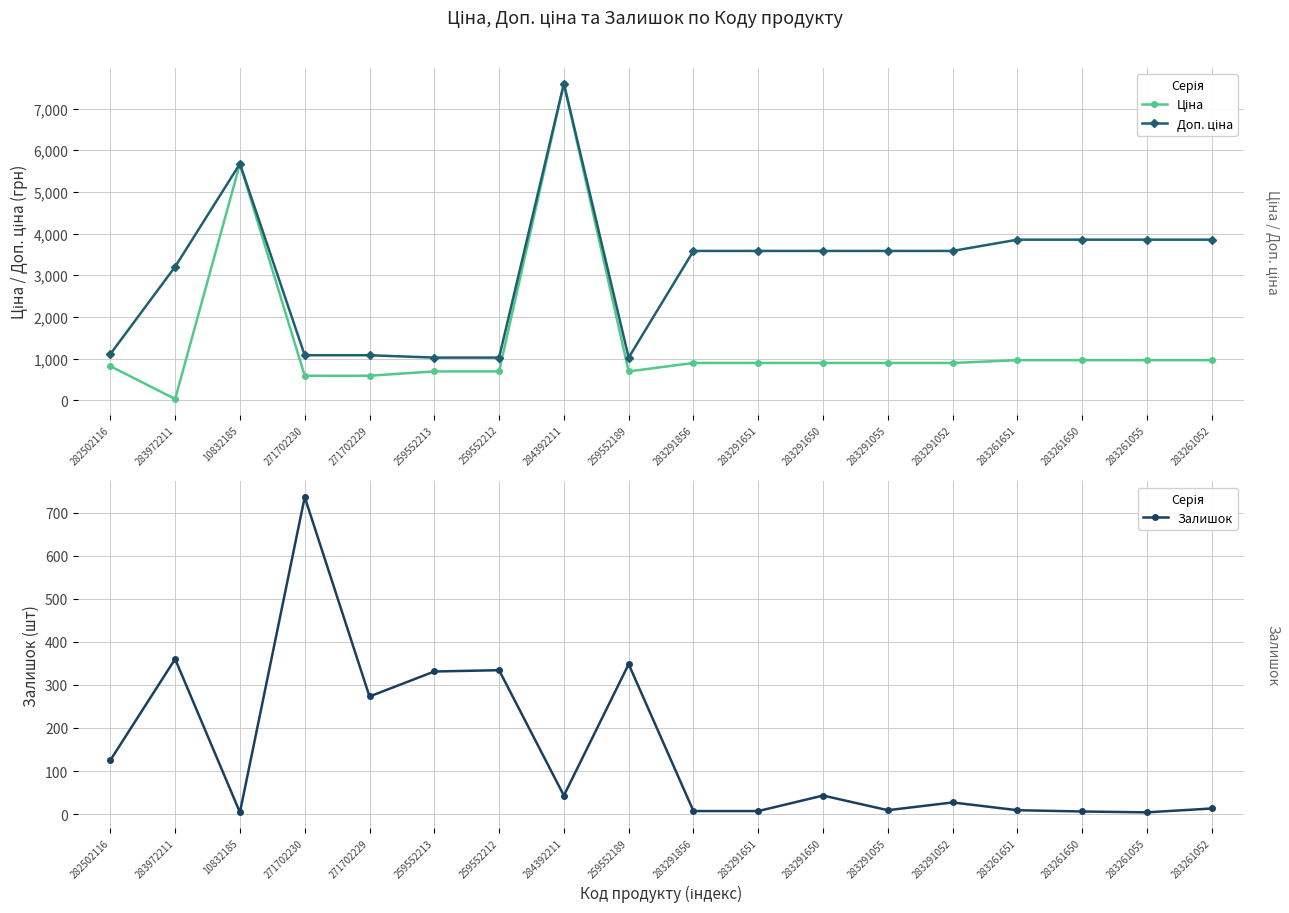

True or false: Залишок and Ціна cross at least once.

True